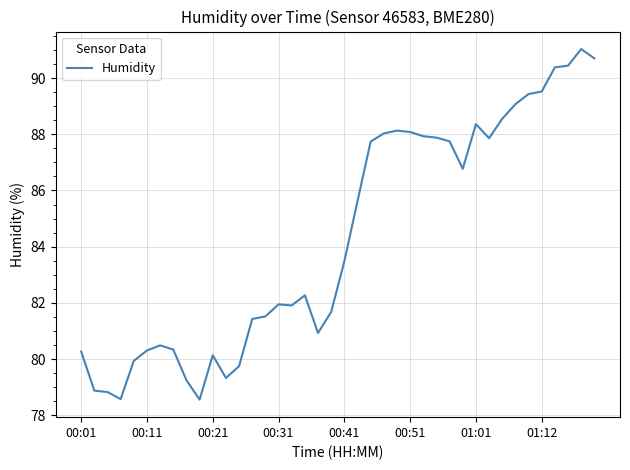

What is the minimum value shown in the chart?

78.6